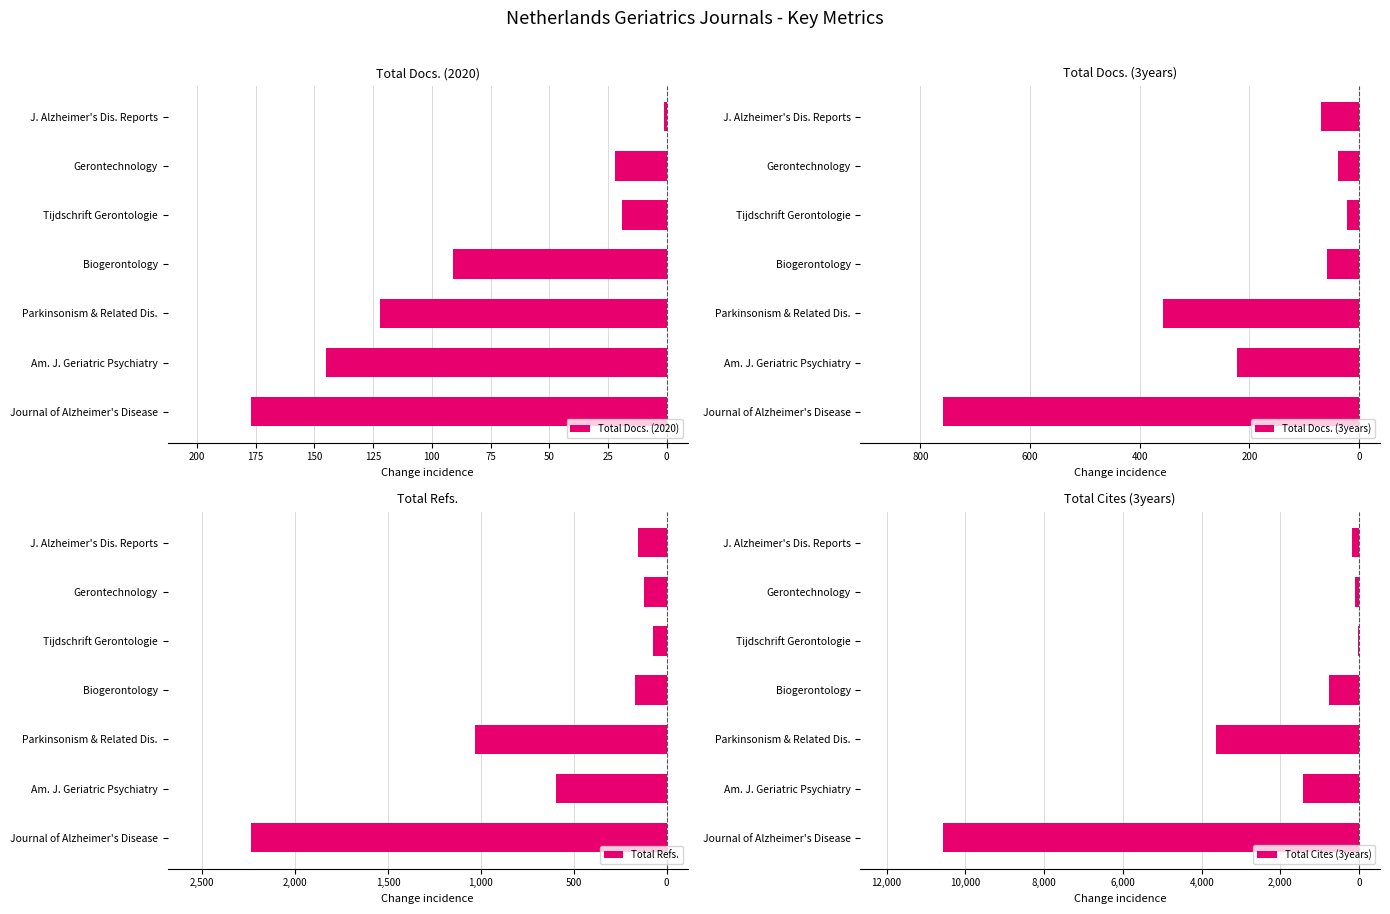

What is the average value of the Total Docs. (2020) series?

-82